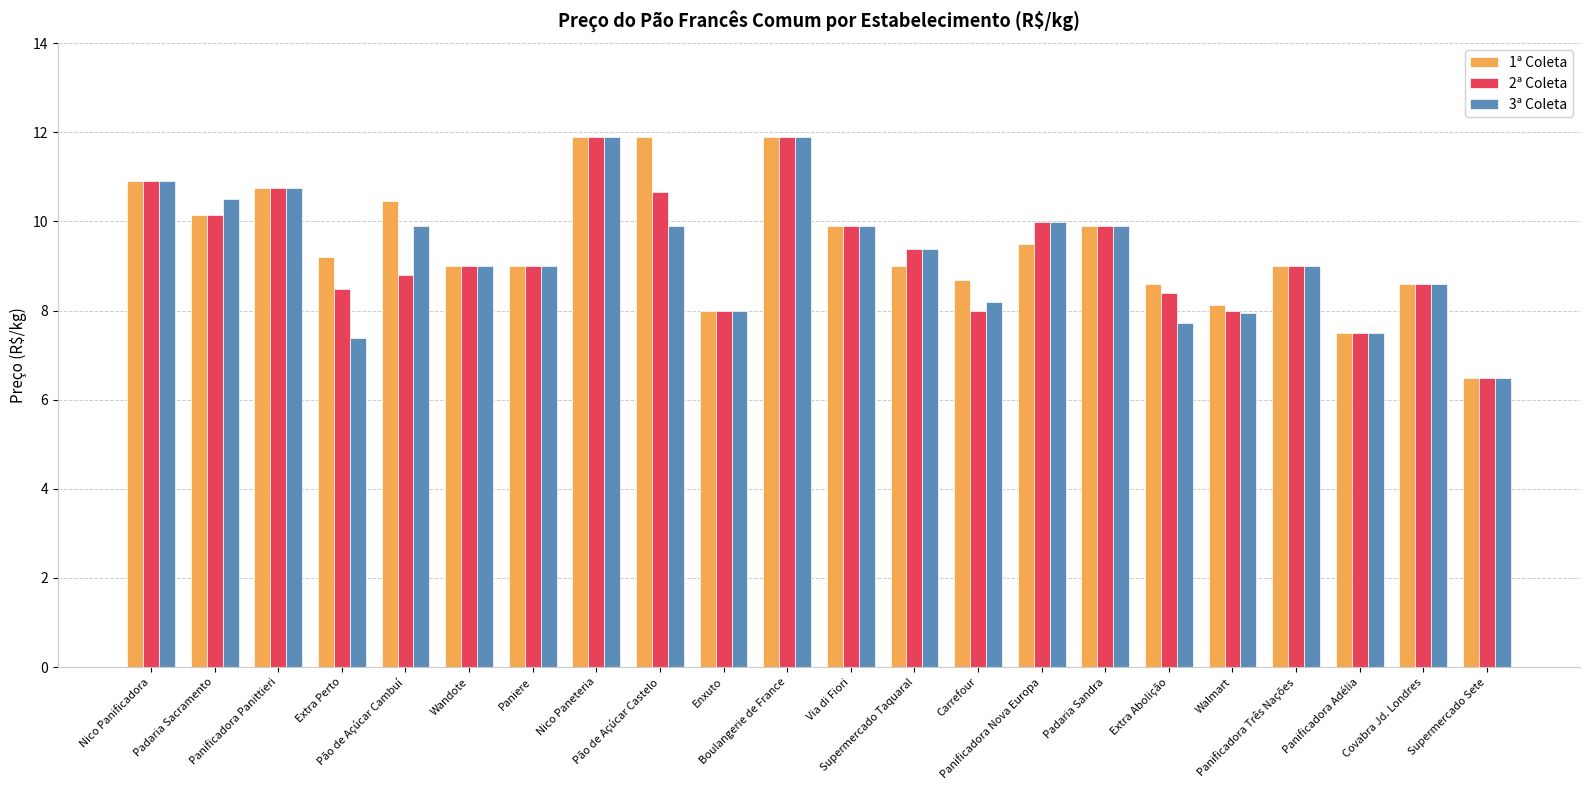

What is the average value of the 2ª Coleta series?

9.3